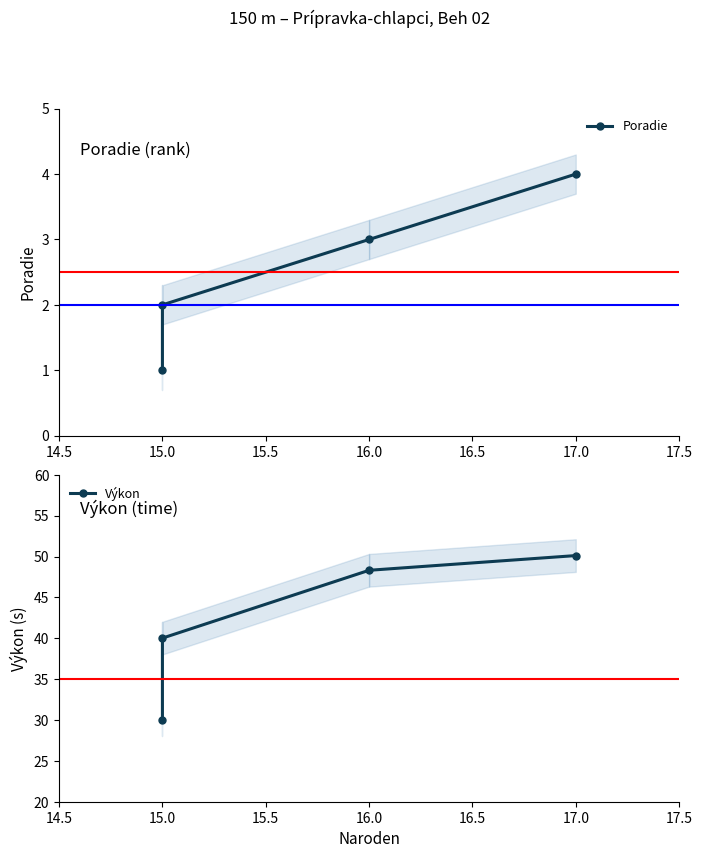

What position from the left is 15.0?

2